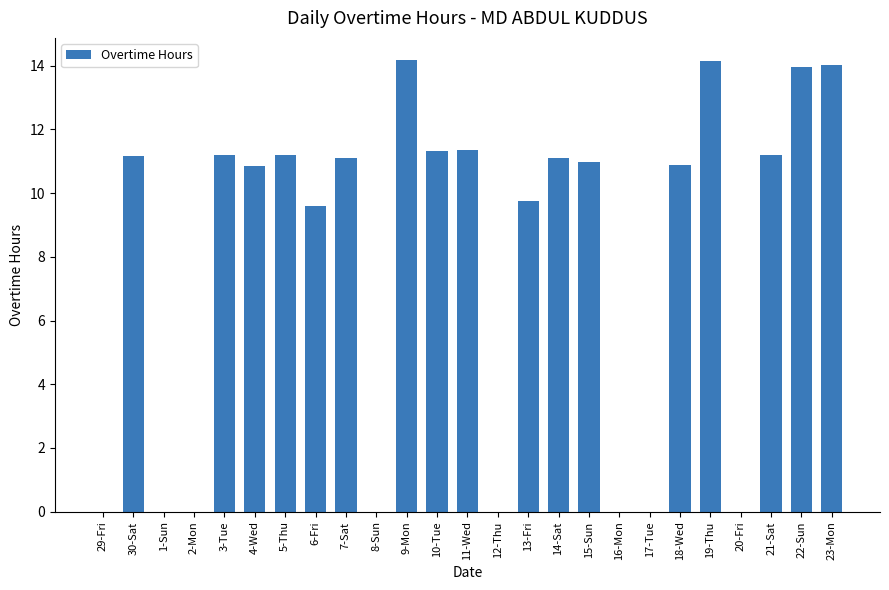

At which label does the data first exceed 10?

30-Sat